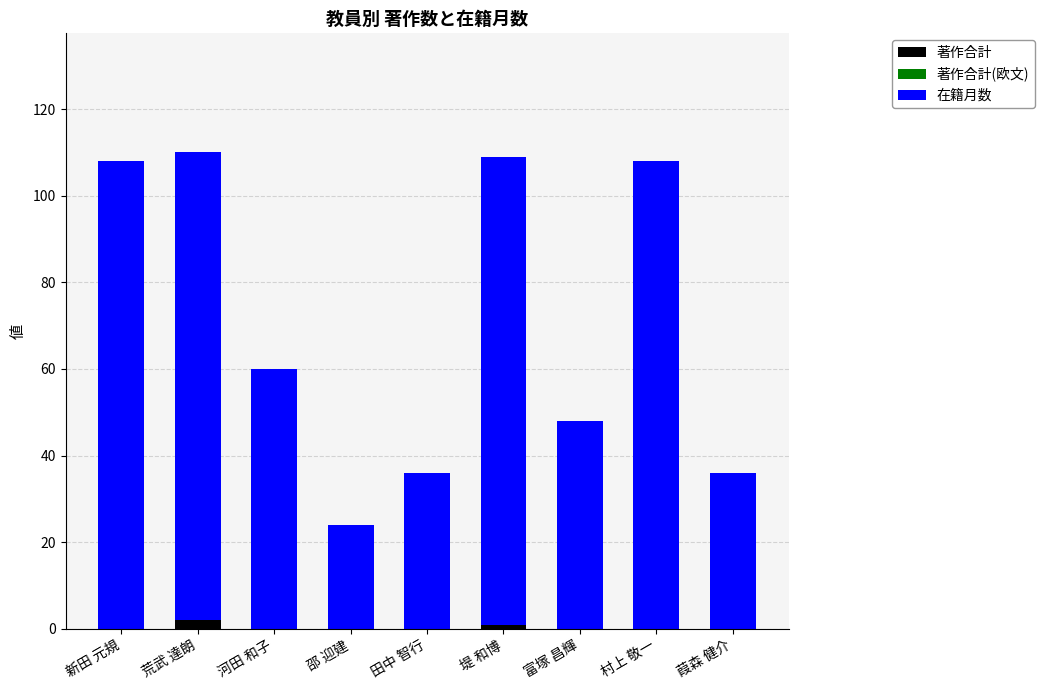

What is the sum of all 著作合計 values?

3